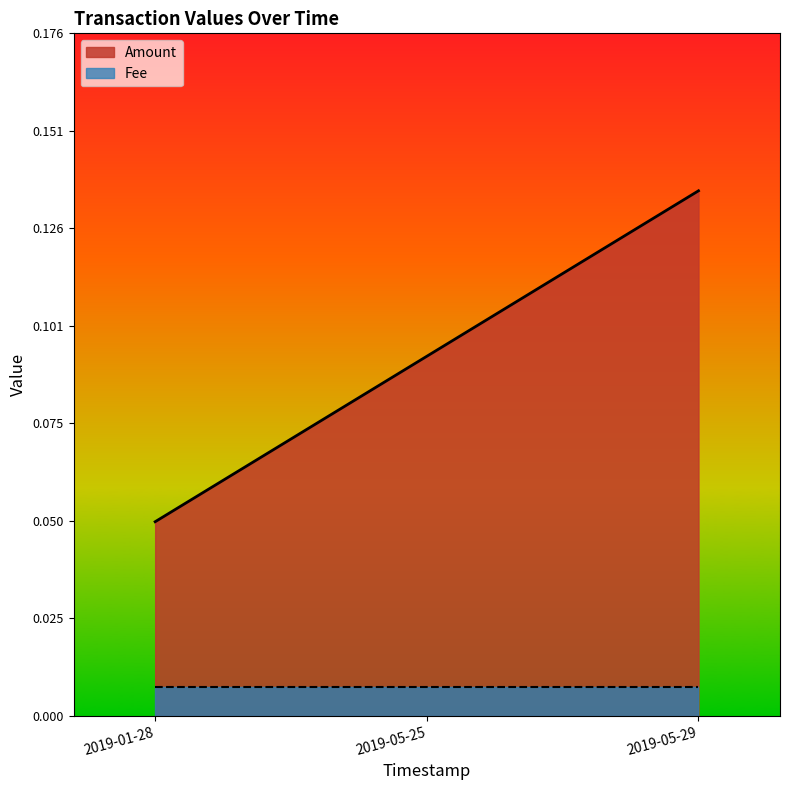

Where is the data nearest to the value 0?

2019-01-28